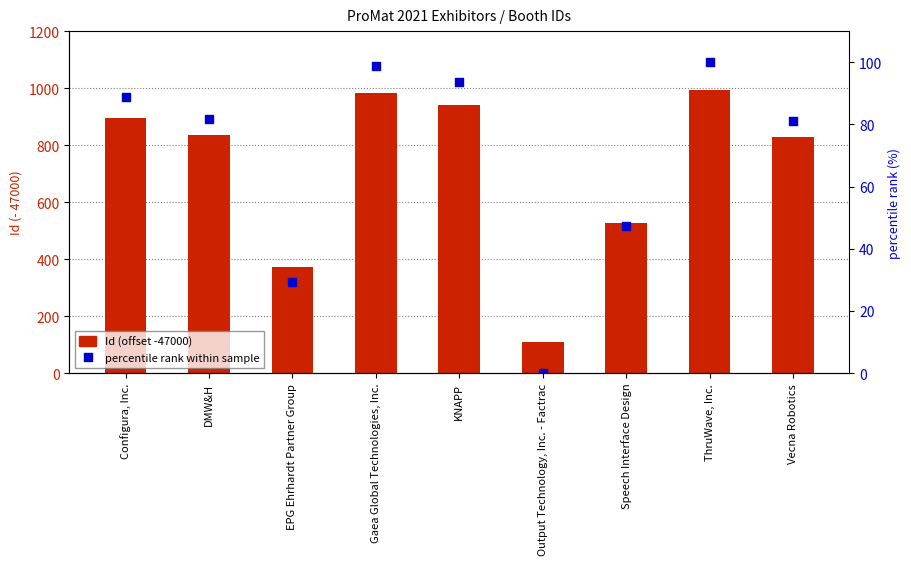

What are all the series names shown in the legend?

Id (offset -47000), percentile rank within sample